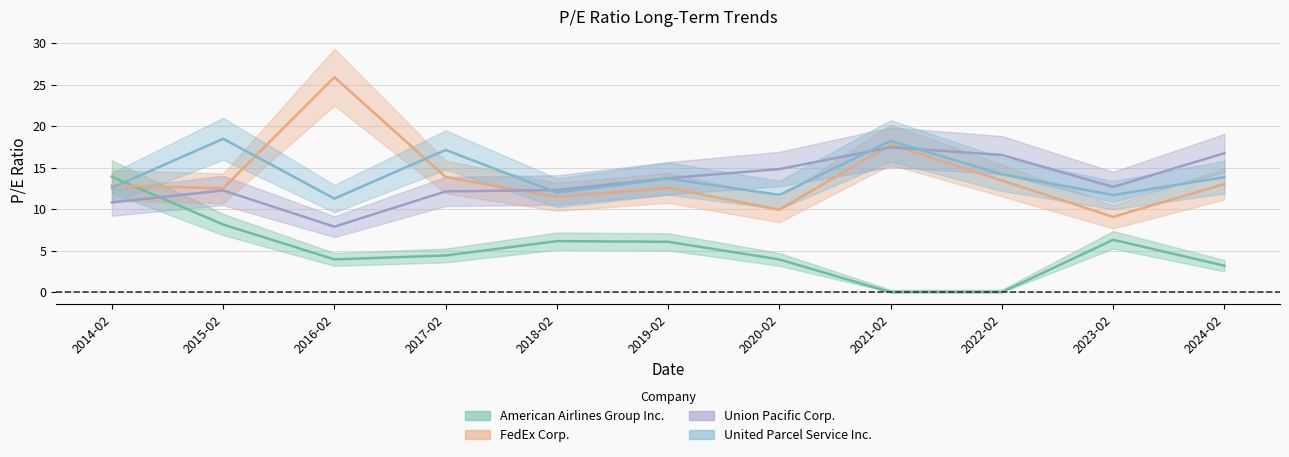

Where is United Parcel Service Inc. nearest to the value 14?

2024-02